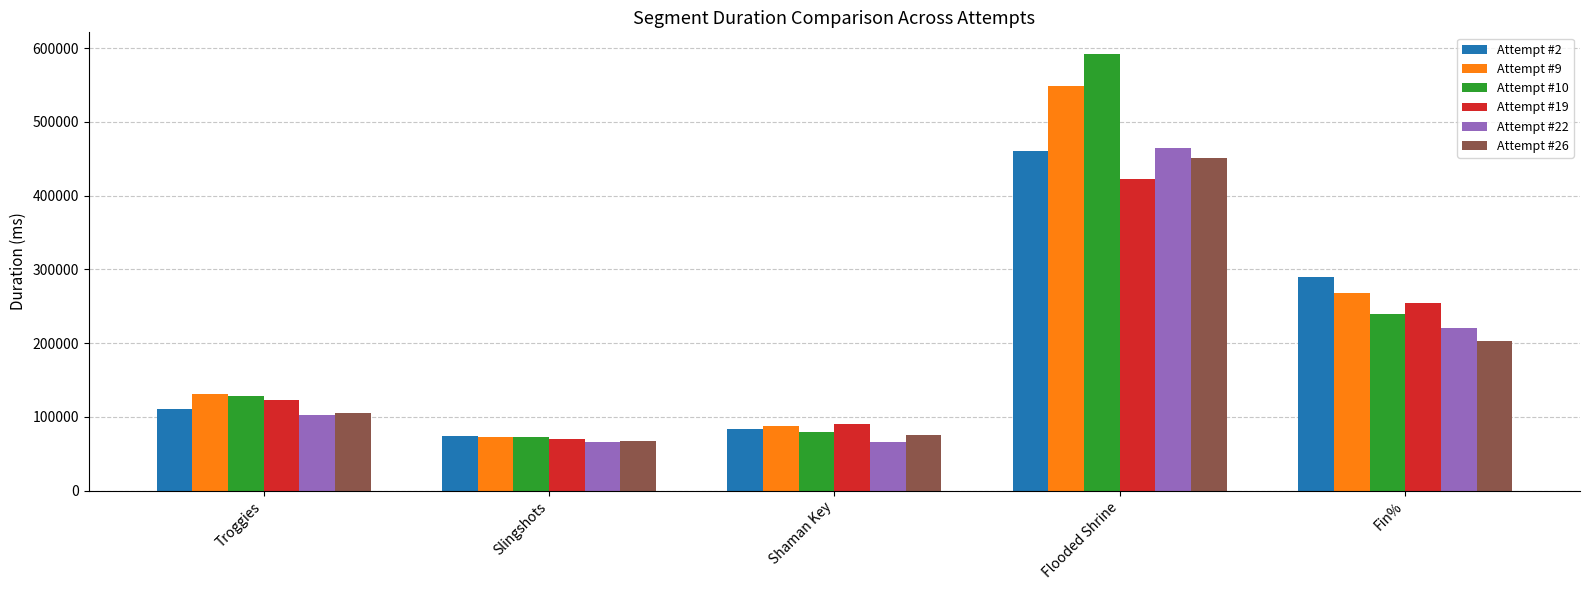

Between Troggies and Fin%, which series saw the biggest shift?

Attempt #2